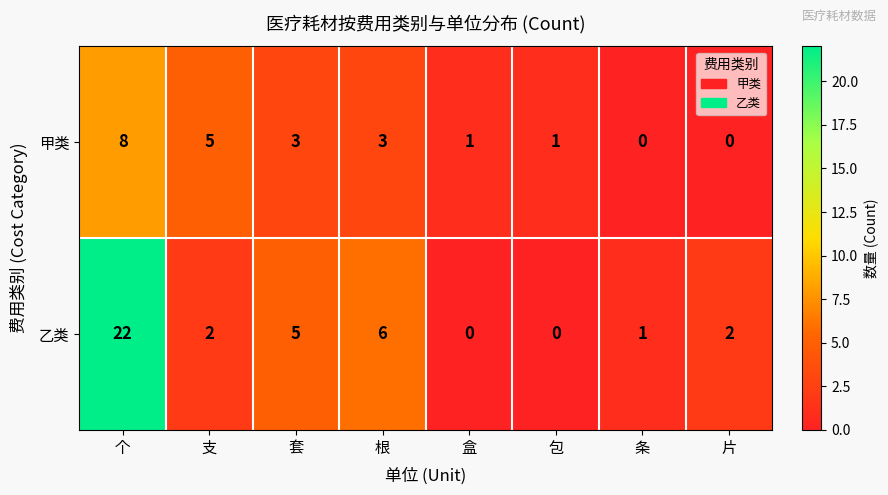

How many values in the 乙类 series are below 2?

3